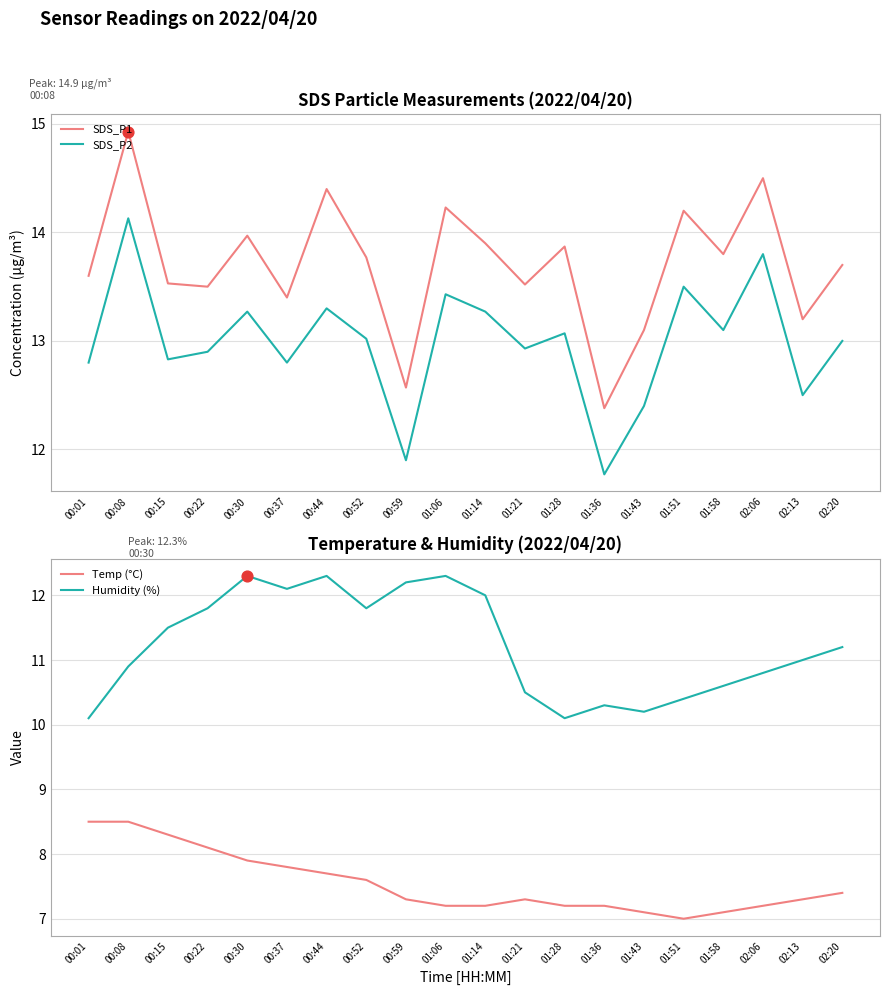

At which category is the sum across all series the highest?

00:08